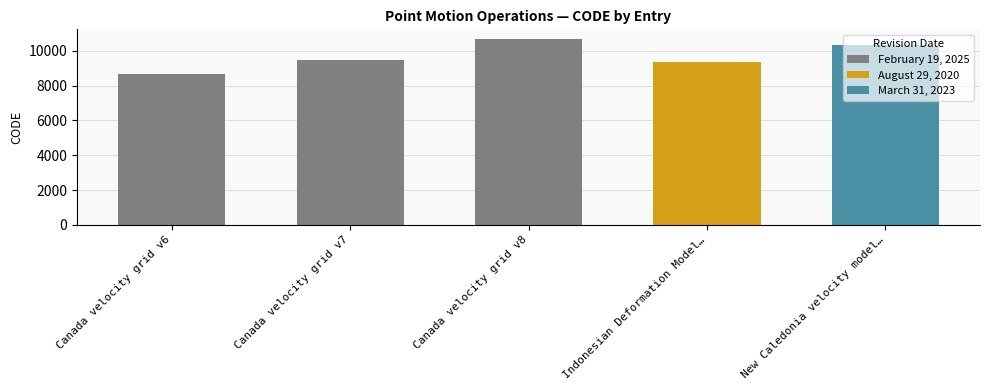

What is the approximate value at Canada velocity grid v6, to the nearest 50?

8700